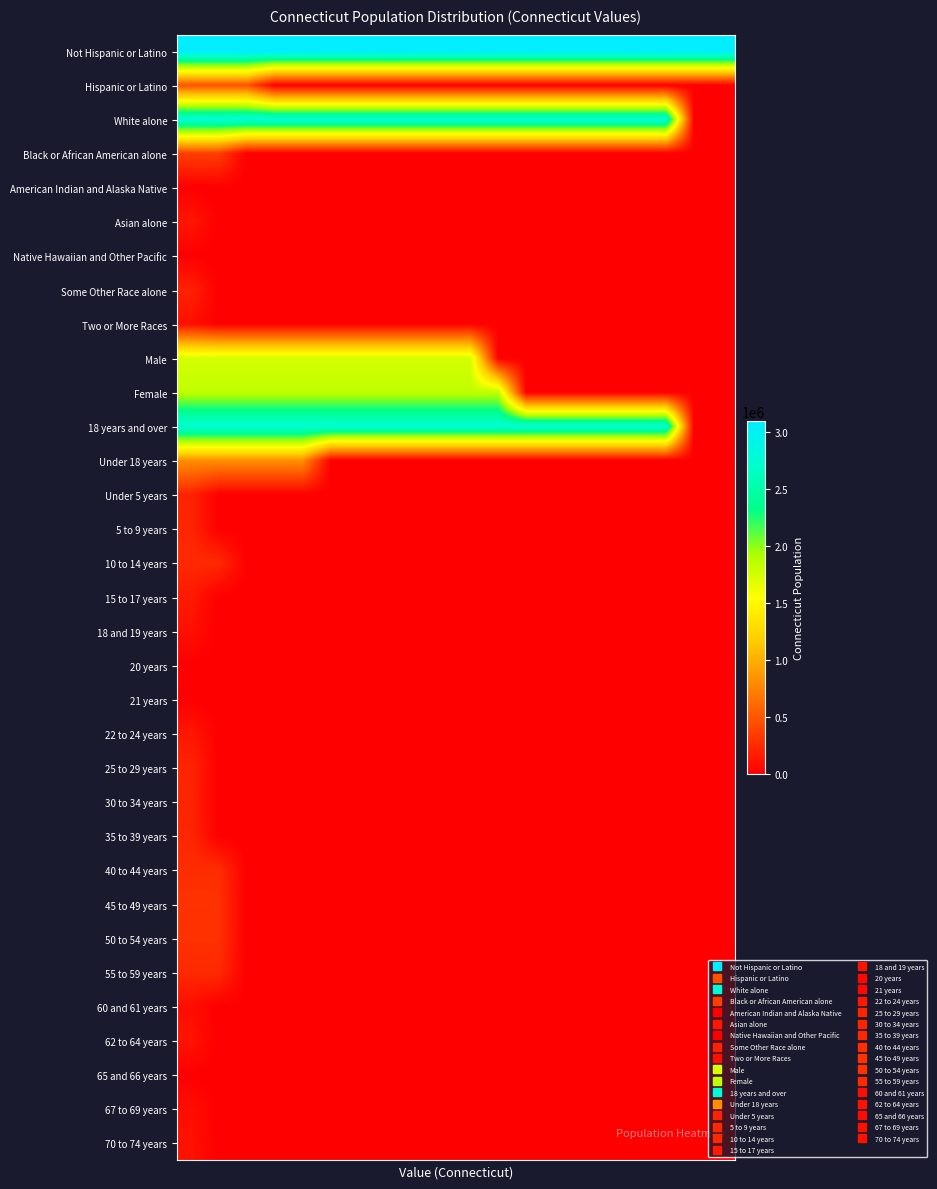

Rank the series by their maximum value, from highest to lowest.

Not Hispanic or Latino, White alone, 18 years and over, Female, Male, Under 18 years, Hispanic or Latino, Black or African American alone, 45 to 49 years, 50 to 54 years, 40 to 44 years, 10 to 14 years, 55 to 59 years, 5 to 9 years, 35 to 39 years, 25 to 29 years, 30 to 34 years, Under 5 years, Some Other Race alone, 15 to 17 years, Asian alone, 22 to 24 years, 62 to 64 years, 70 to 74 years, 18 and 19 years, Two or More Races, 67 to 69 years, 60 and 61 years, American Indian and Alaska Native, Native Hawaiian and Other Pacific, 20 years, 21 years, 65 and 66 years